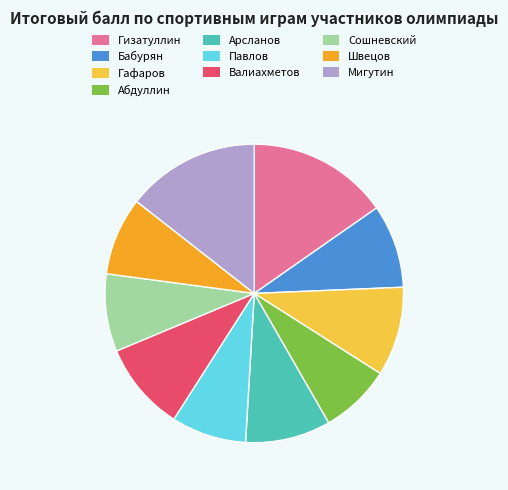

Which category has the biggest portion of the pie?

Гизатуллин